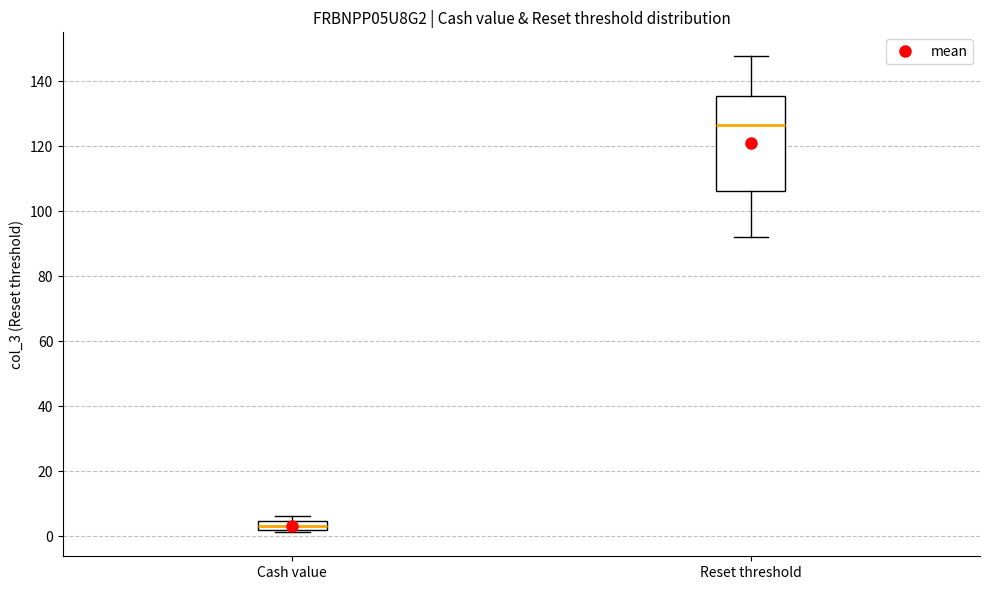

Where is the upper edge of the box for Cash value on the y-axis? The values are not printed on the chart, so give them approximately, as read against the axis.

4